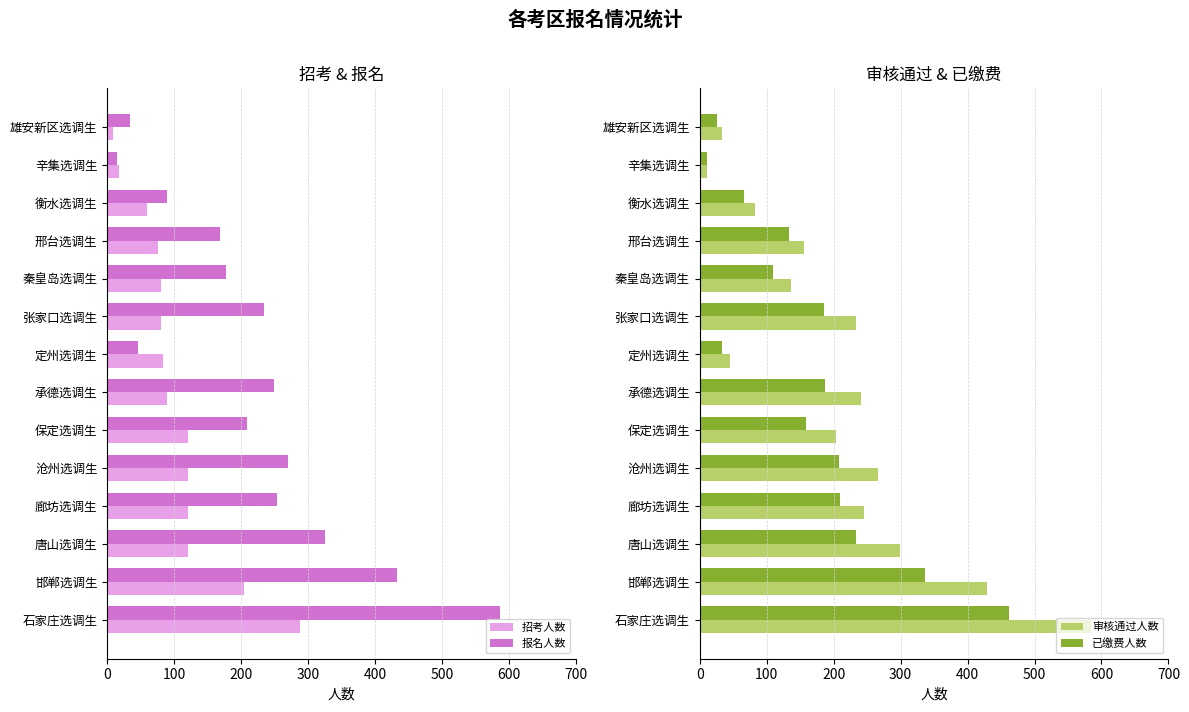

True or false: 报名人数 has a value of 168 at 邢台选调生.

True